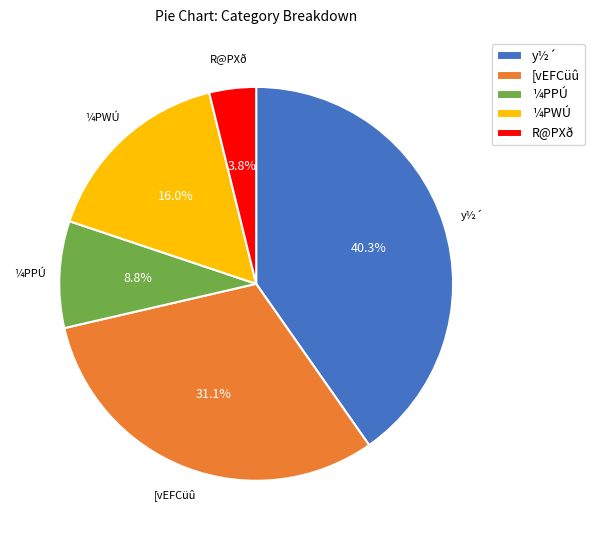

What is the largest slice in the pie chart?

y½´